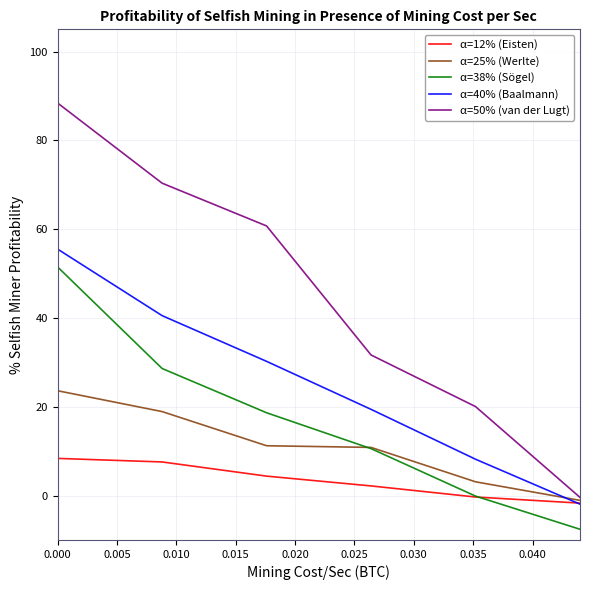

Is this an area chart (filled region under the line)?

No